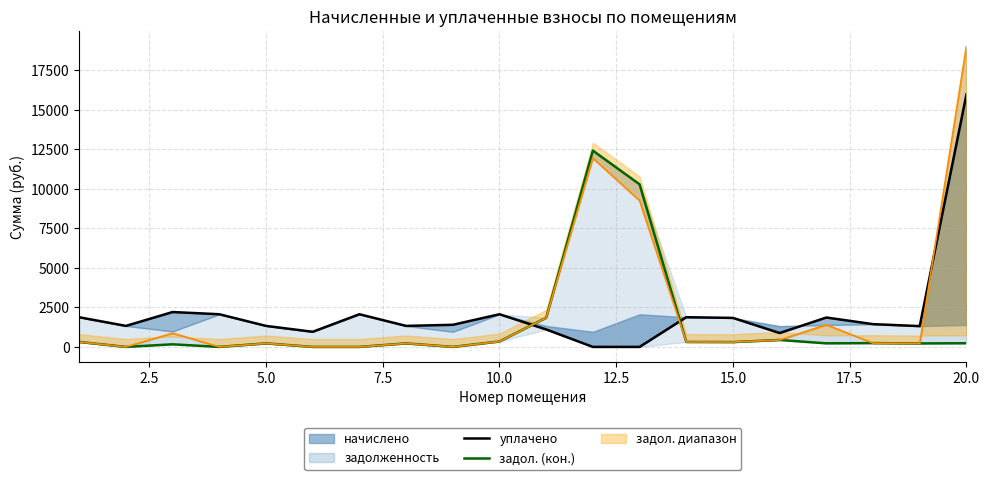

Which series ends up on top after the final intersection of уплачено and задол. (кон.)?

уплачено